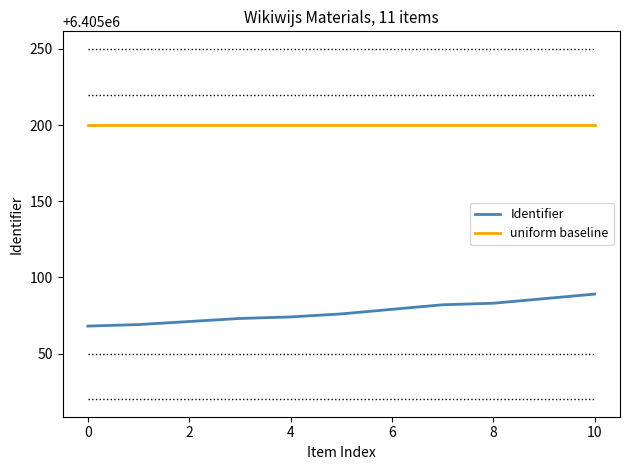

Which series has the widest spread of values?

Identifier